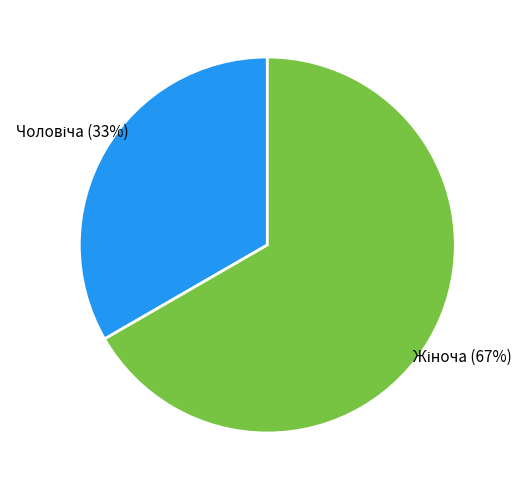

Is there any slice that represents more than half of the pie?

Yes